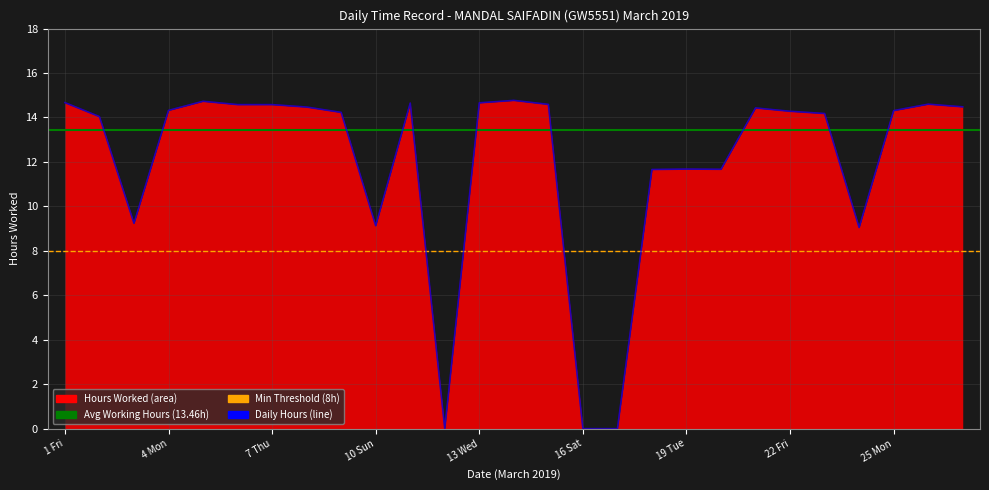

How many values are below 14?

9